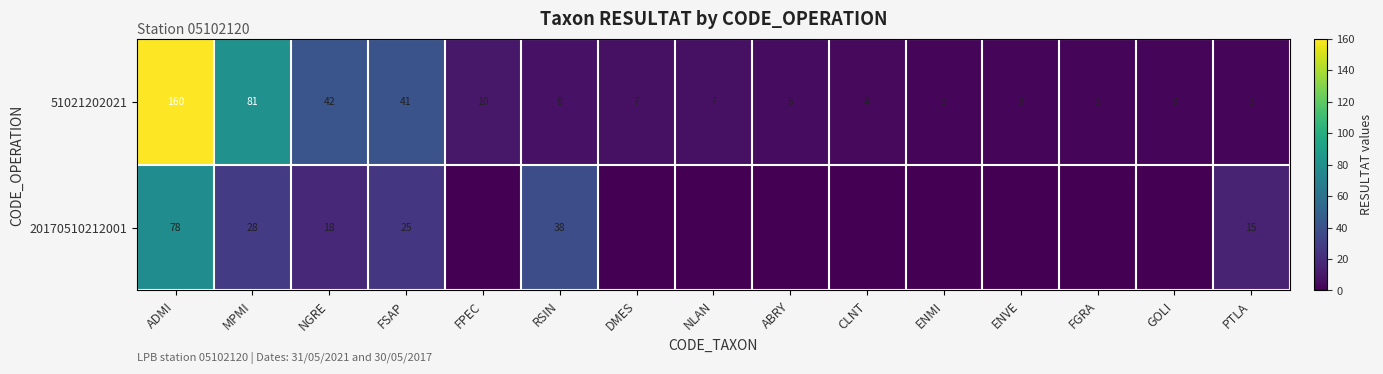

At RSIN, list the series in order from smallest to largest.

51021202021, 20170510212001